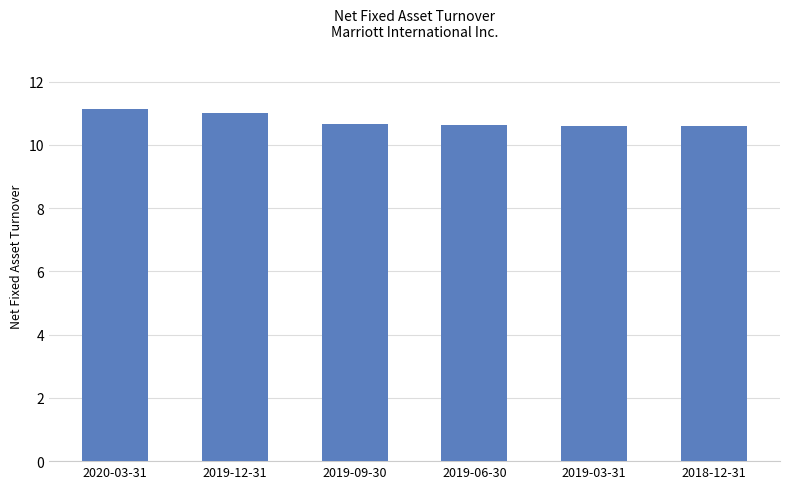

What is the smallest value displayed?

10.6